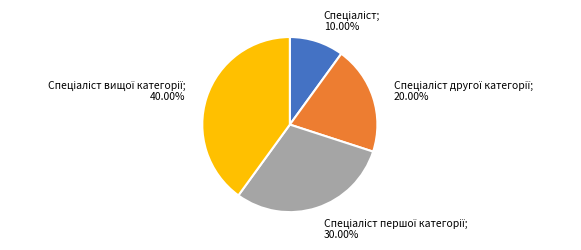

Is there a majority slice in this chart?

No